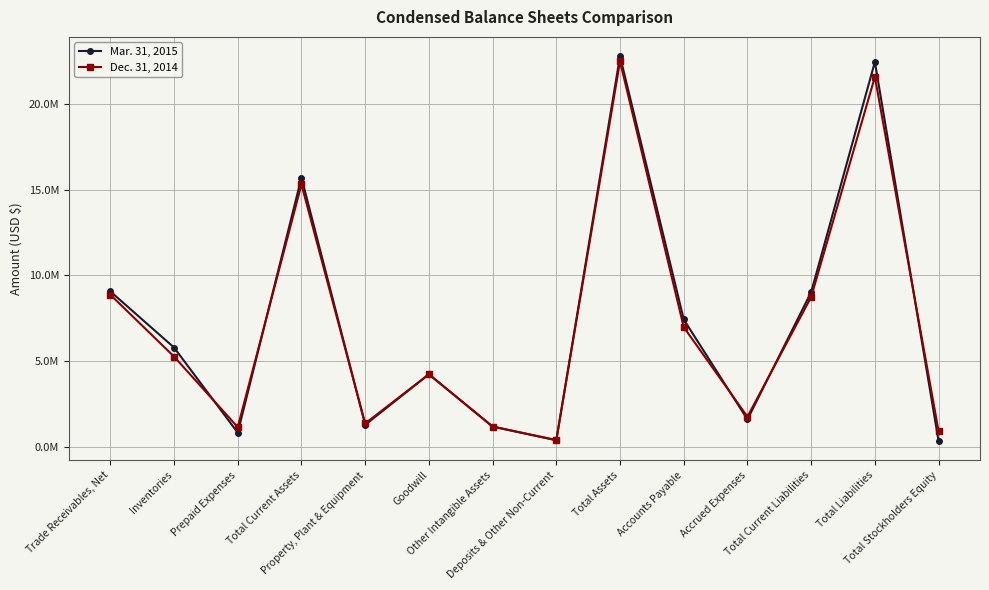

Reading right to left, extract all data points from this chart.

Mar. 31, 2015: 337427	22463588	9031039	1597928	7433111	22801015	382148	1183217	4234828	1286141	15714681	826350	5796782	9073138
Dec. 31, 2014: 907992	21590063	8744033	1758660	6985373	22498055	399083	1183452	4234828	1364613	15316079	1149279	5268025	8880364